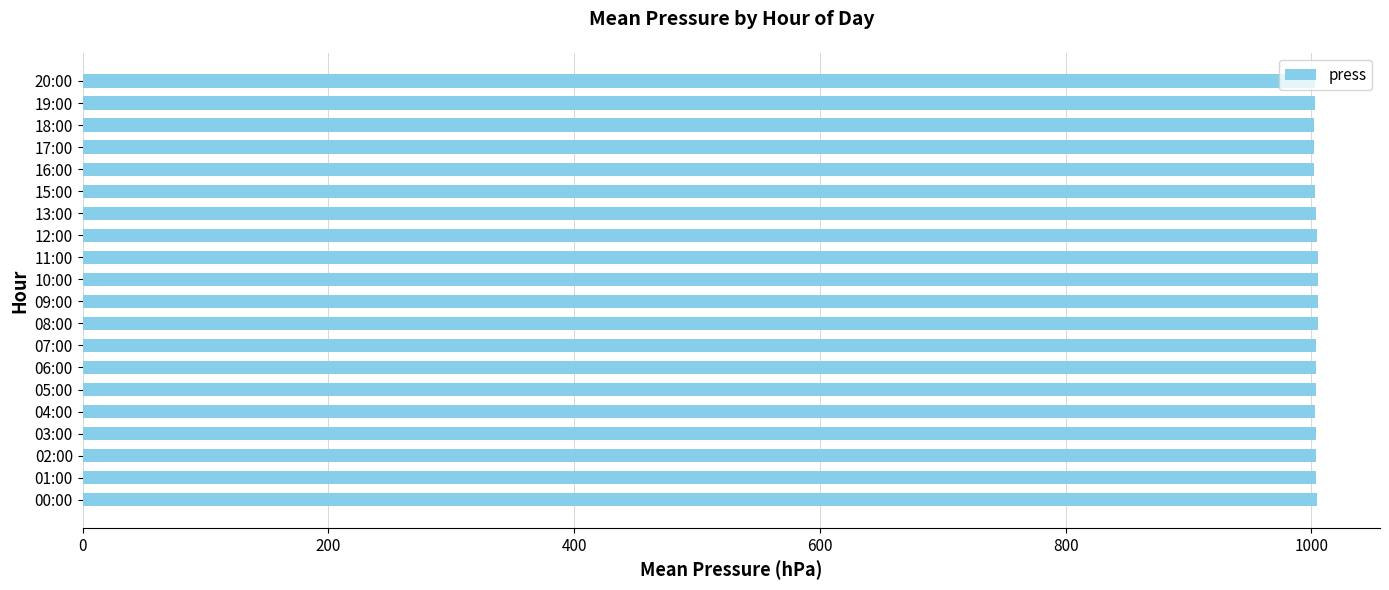

Does the chart contain stacked bars?

No